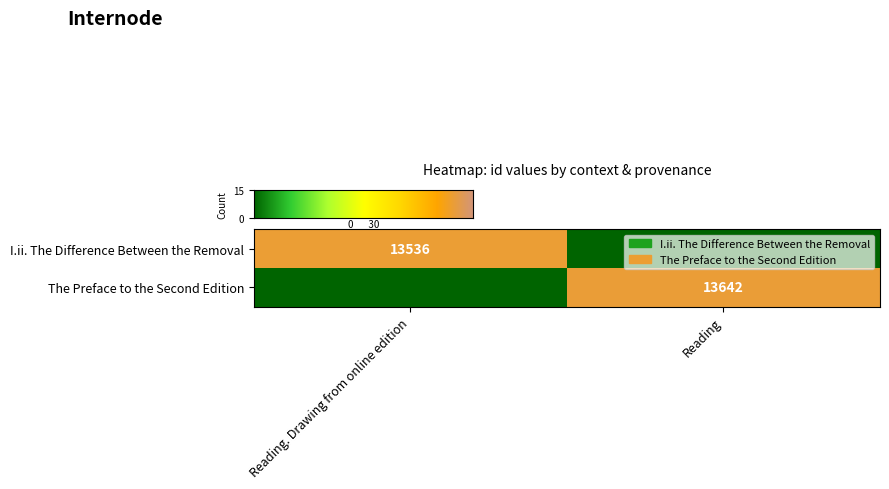

What is the spread (max minus min) of values at Reading. Drawing from online edition?

13536